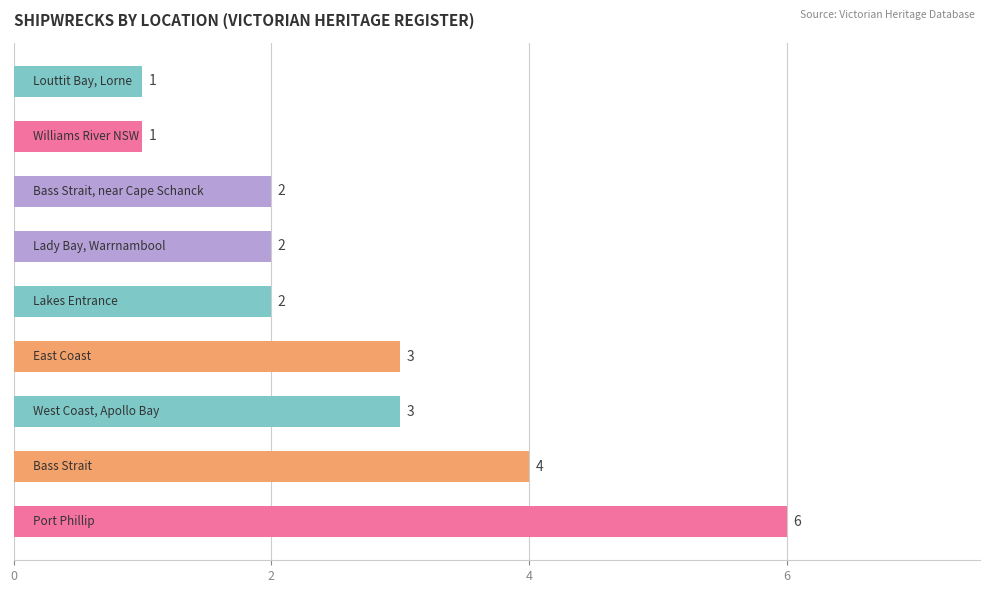

How many values are between 2 and 3?

5